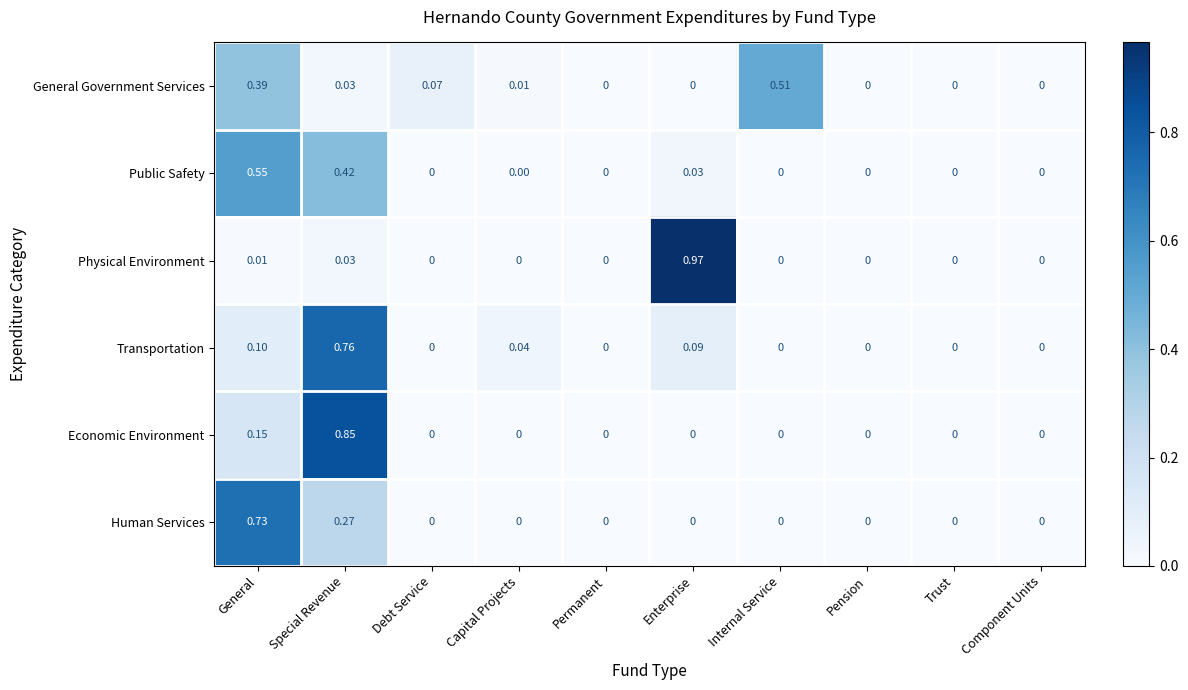

Which category has the highest value in the Physical Environment series?

Enterprise